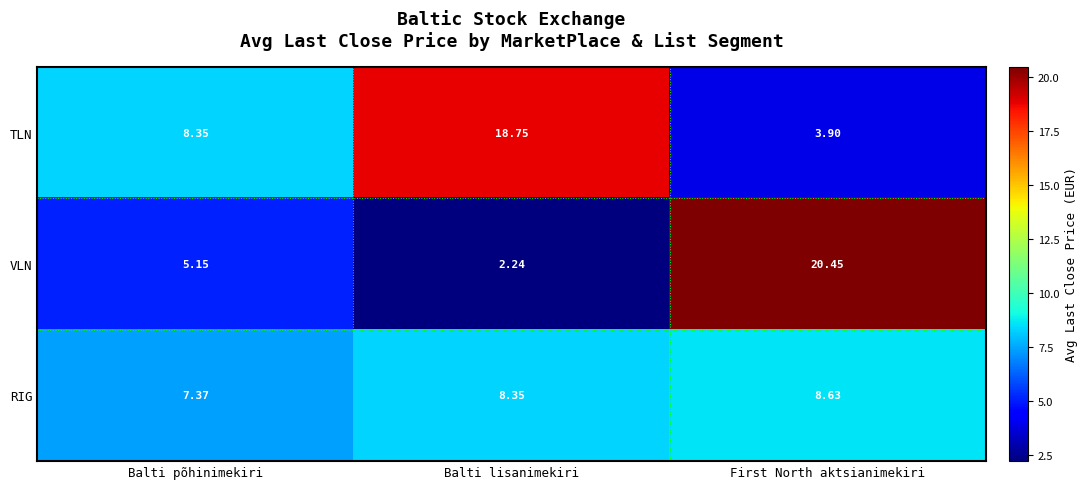

At which category is the sum across all series the highest?

First North aktsianimekiri